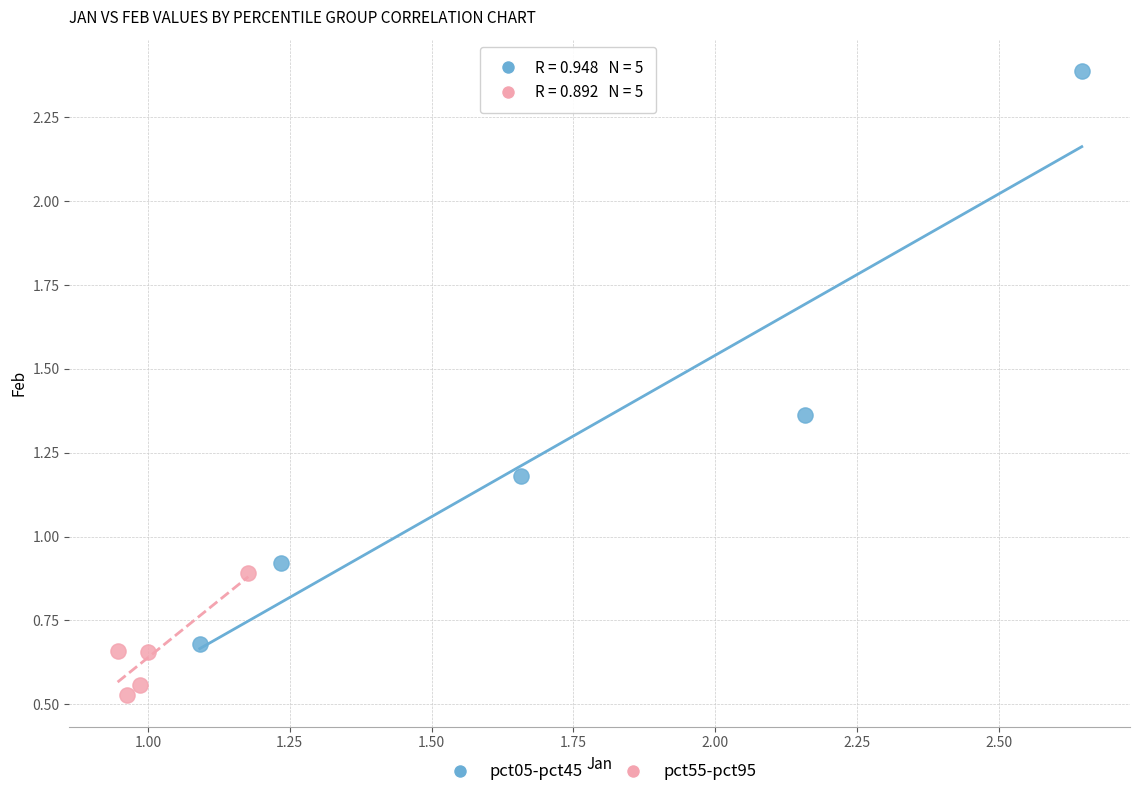

What are all the series names shown in the legend?

pct05-pct45, pct55-pct95